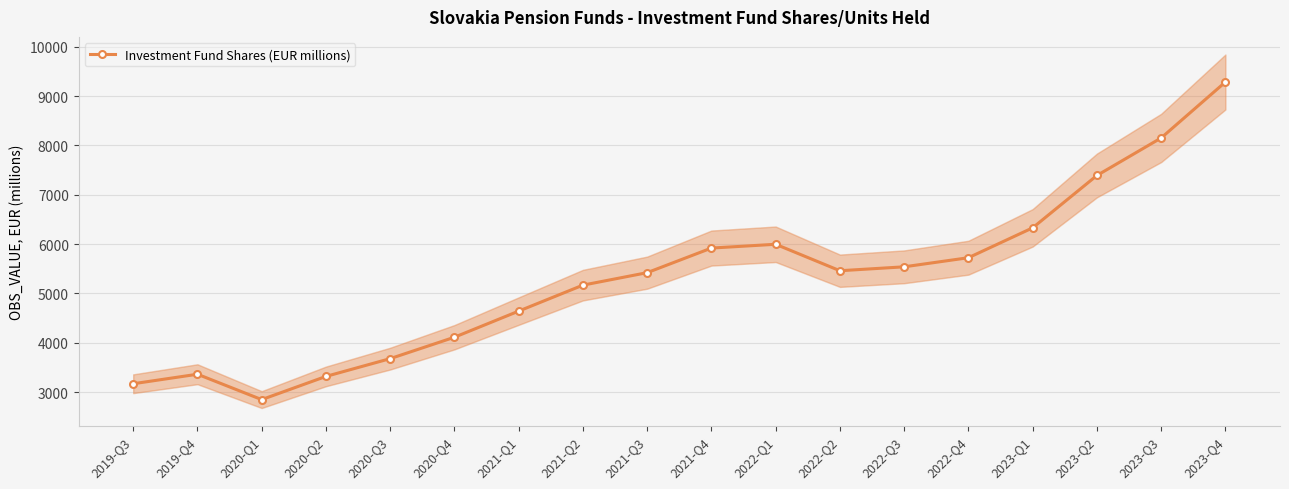

Does the chart display data point markers on the line(s)?

Yes